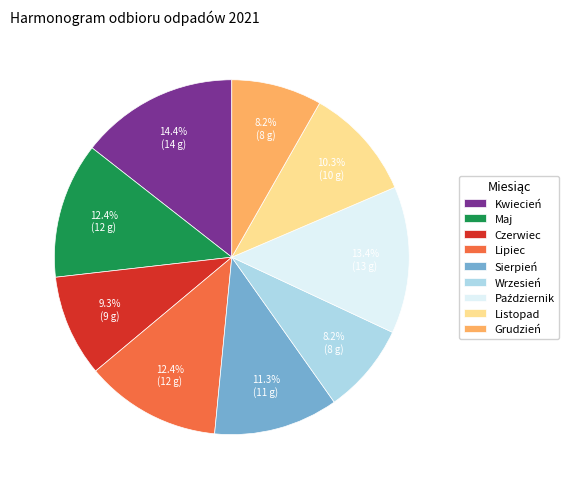

True or false: Lipiec accounts for 12% of the total.

True